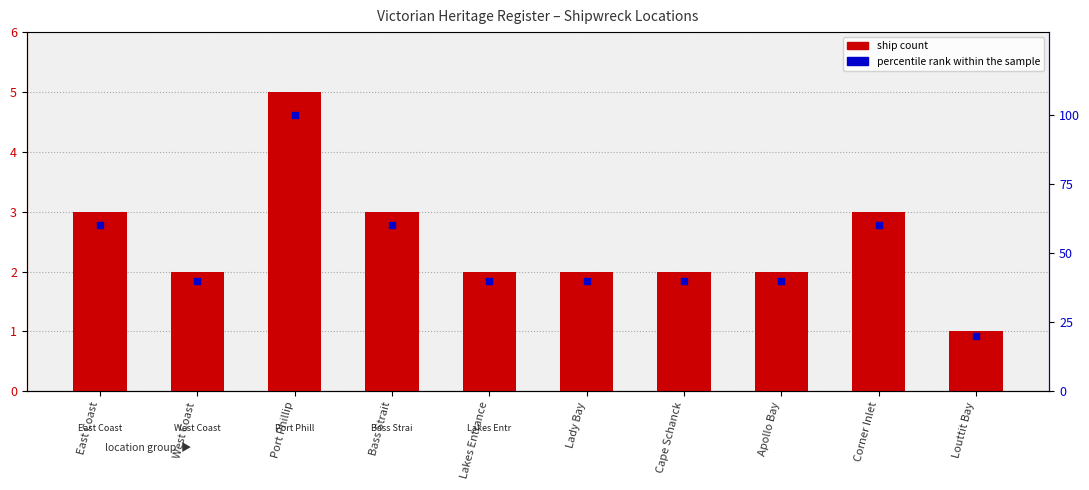

What are all the series names shown in the legend?

ship count, percentile rank within the sample